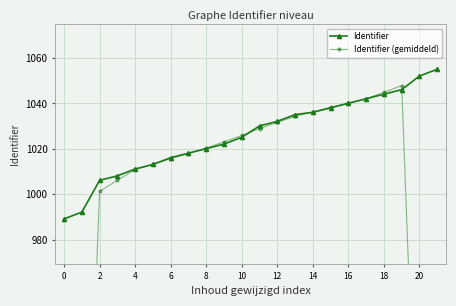

How many intersections are there between Identifier and Identifier (gemiddeld)?

6